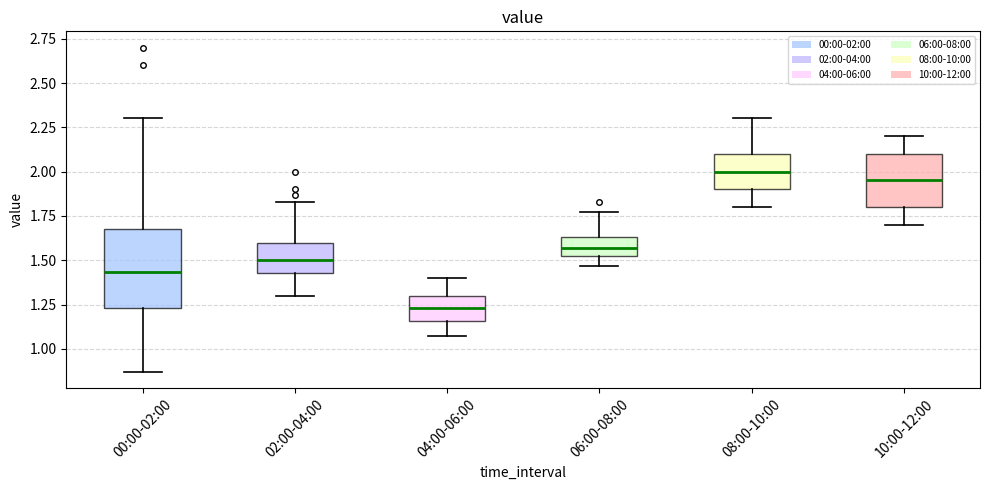

Which box's median line is the lowest?

04:00-06:00